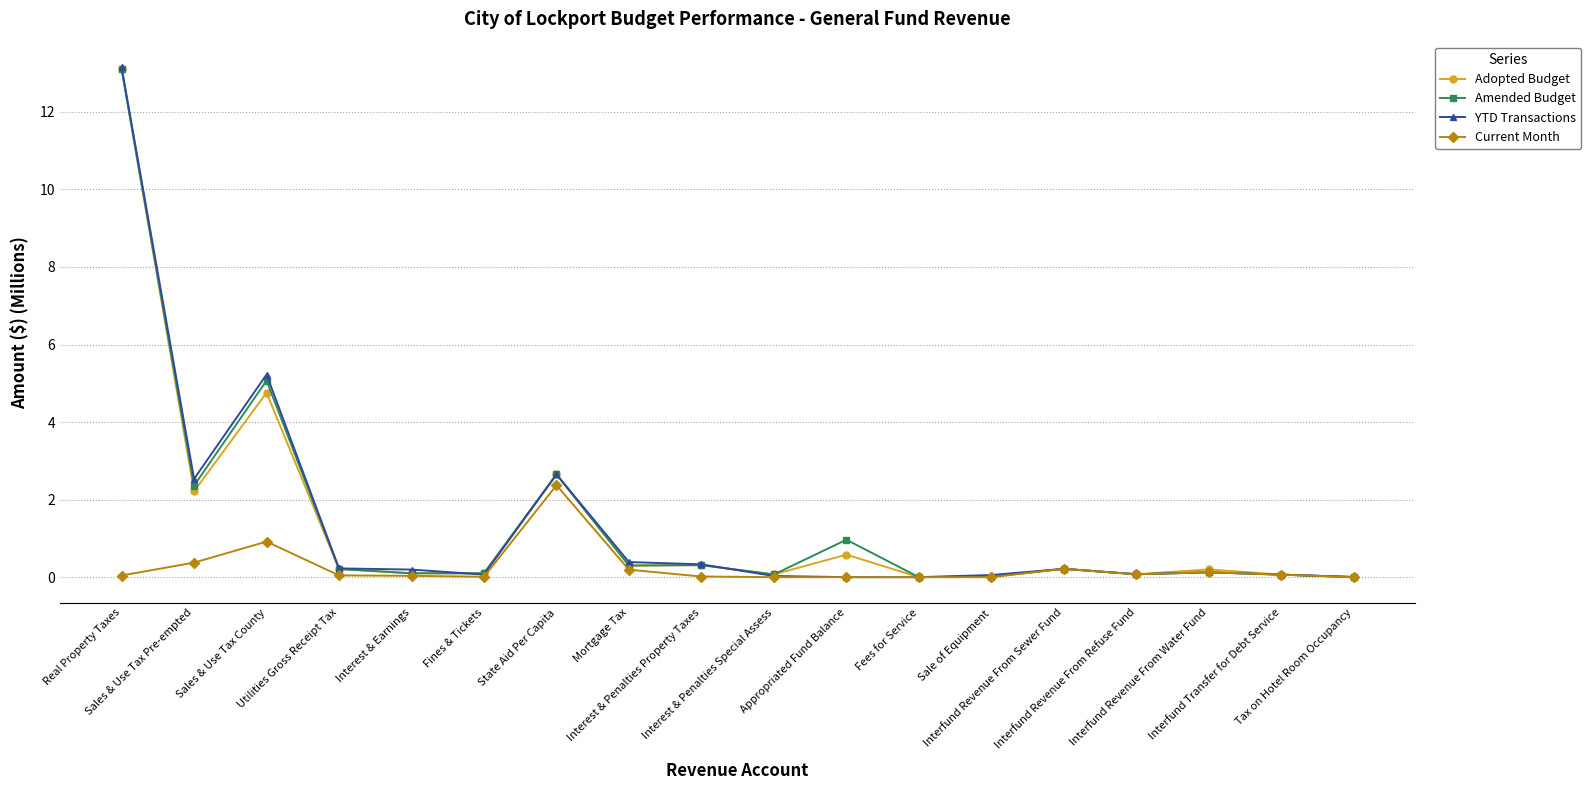

In Adopted Budget, how many points are higher than both neighbors (excluding endpoints)?

6